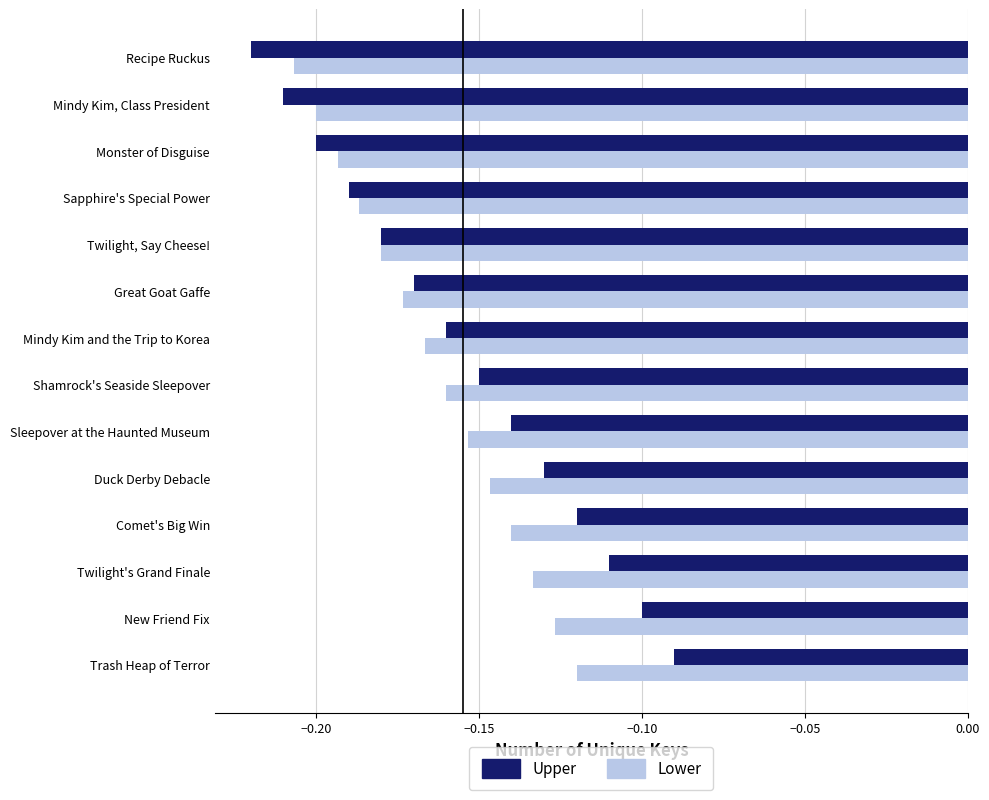

Where is Lower nearest to the value 0?

Trash Heap of Terror